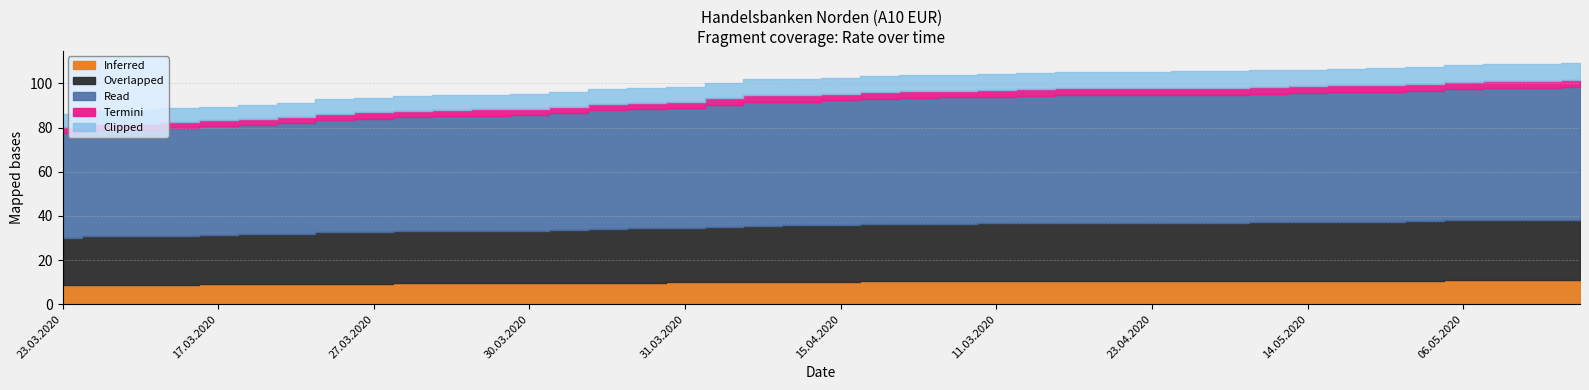

True or false: there are more than 2 points higher than both neighbors.

False